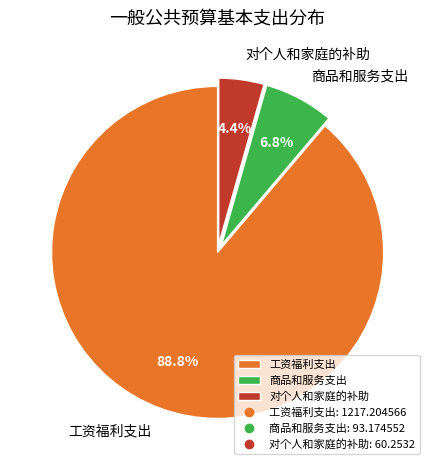

Rank the categories by value from lowest to highest.

对个人和家庭的补助, 商品和服务支出, 工资福利支出